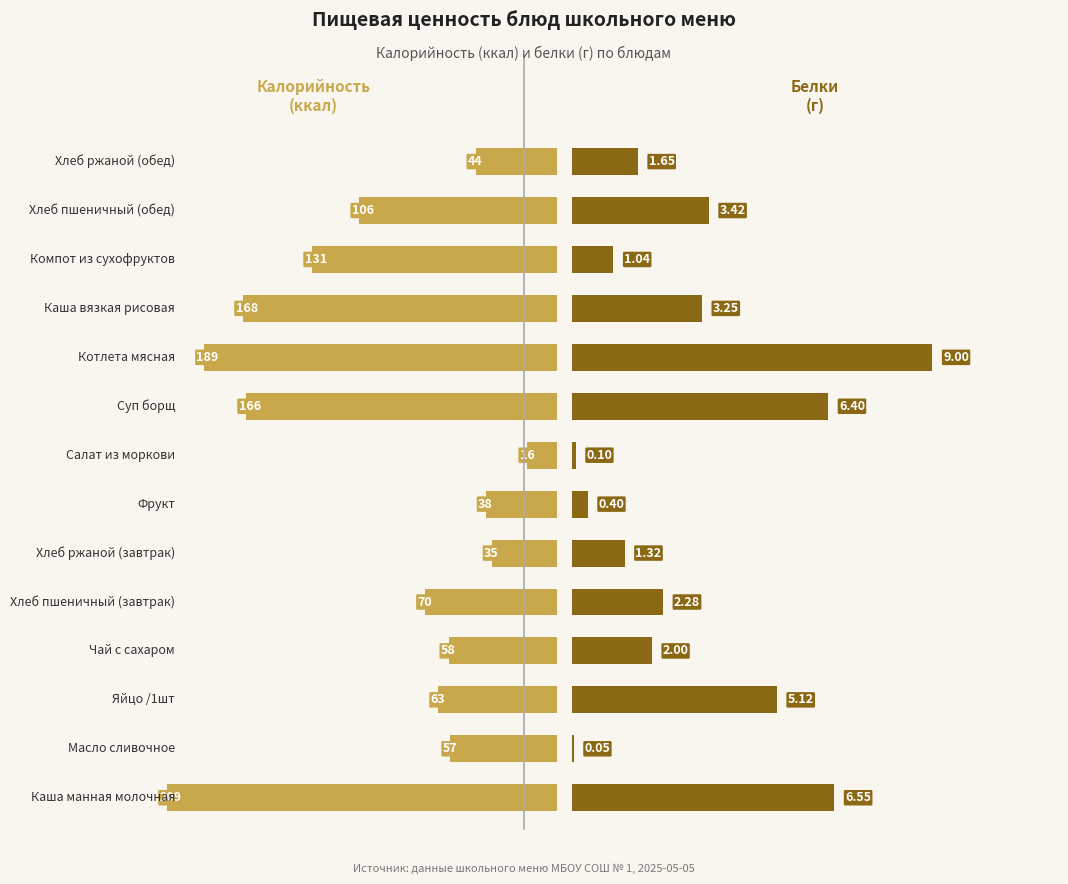

How many values in the Калорийность series are below 70?

7